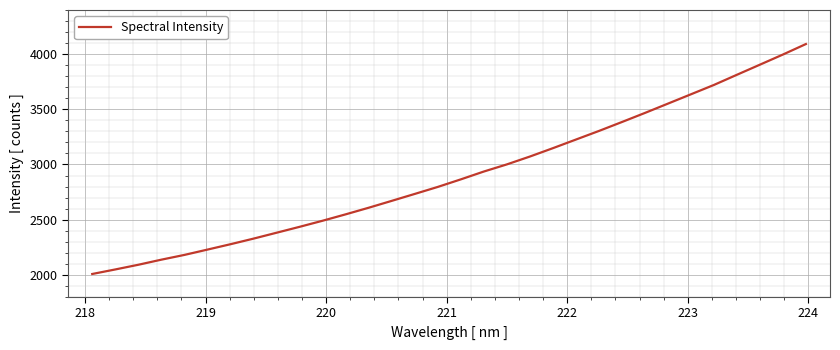

Reading right to left, list all the values displayed in this chart.

4091.4	3996.3	3904.4	3812.9	3720.7	3636.0	3551.4	3467.0	3384.7	3303.7	3225.7	3147.6	3071.8	3000.7	2936.0	2865.0	2796.5	2733.1	2670.3	2608.0	2548.1	2490.2	2435.0	2381.5	2328.1	2277.3	2228.6	2180.4	2137.3	2091.2	2048.6	2007.5